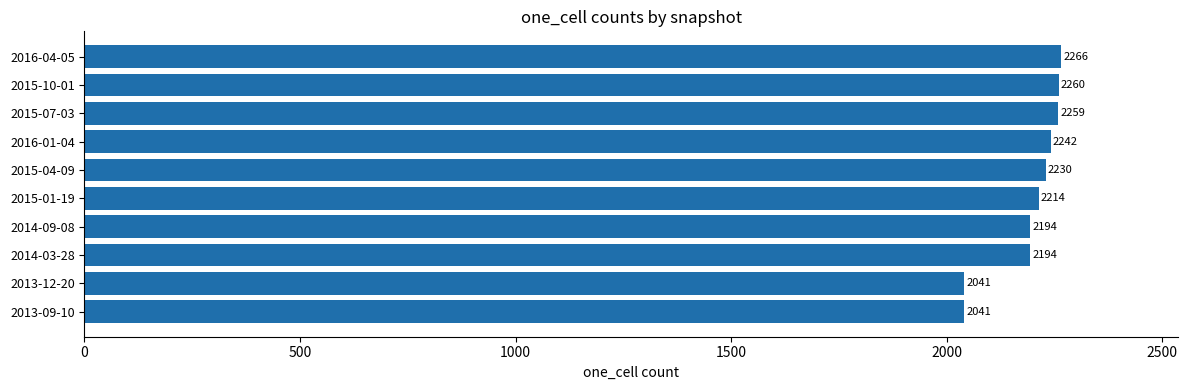

Count the number of data series in this chart.

1